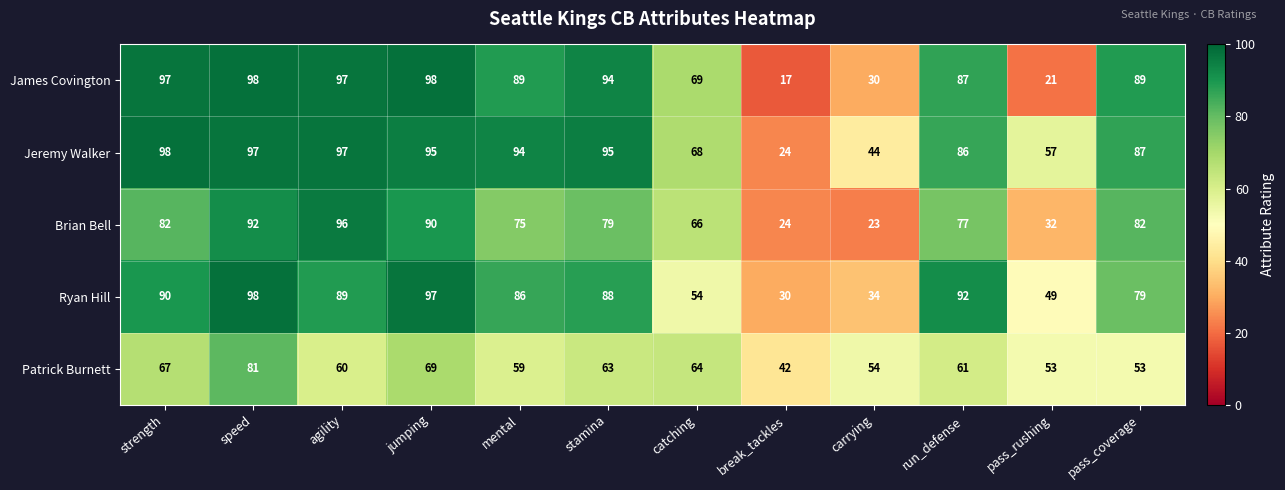

At which category is the sum across all series the highest?

speed